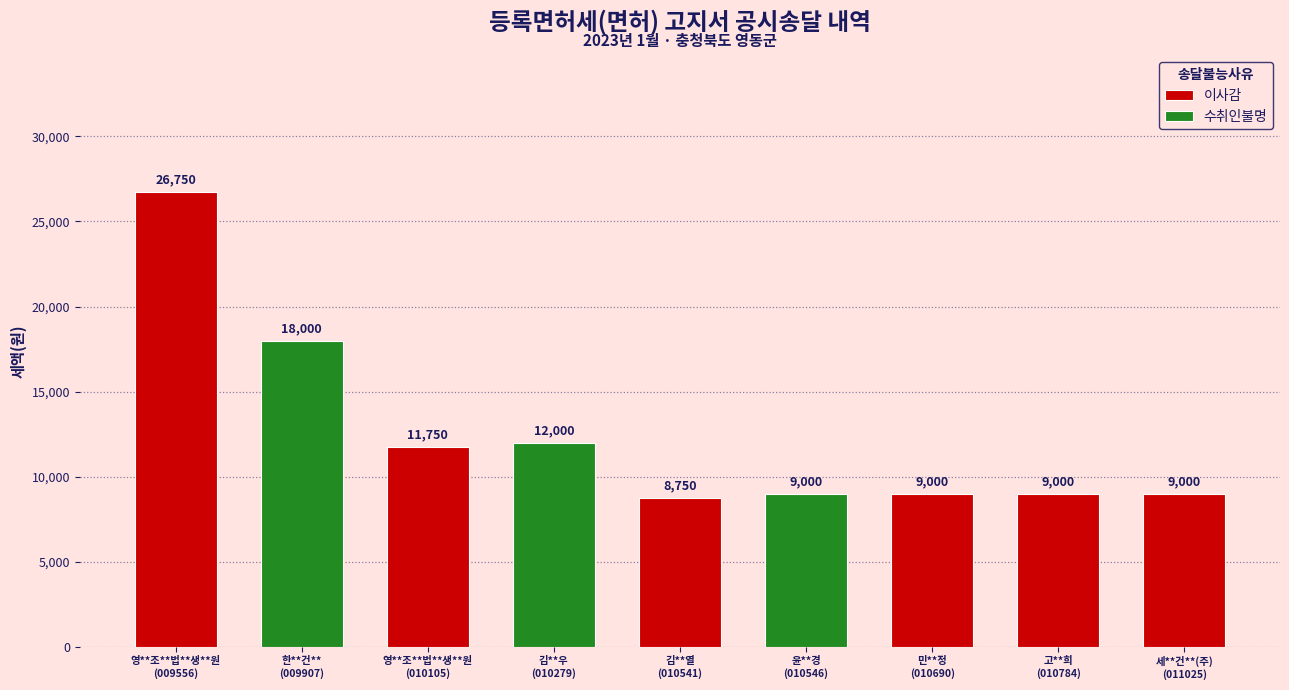

Rank the categories by value from highest to lowest.

영**조**법**생**원
(009556), 한**건**
(009907), 김**우
(010279), 영**조**법**생**원
(010105), 윤**경
(010546), 민**정
(010690), 고**희
(010784), 세**건**(주)
(011025), 김**열
(010541)